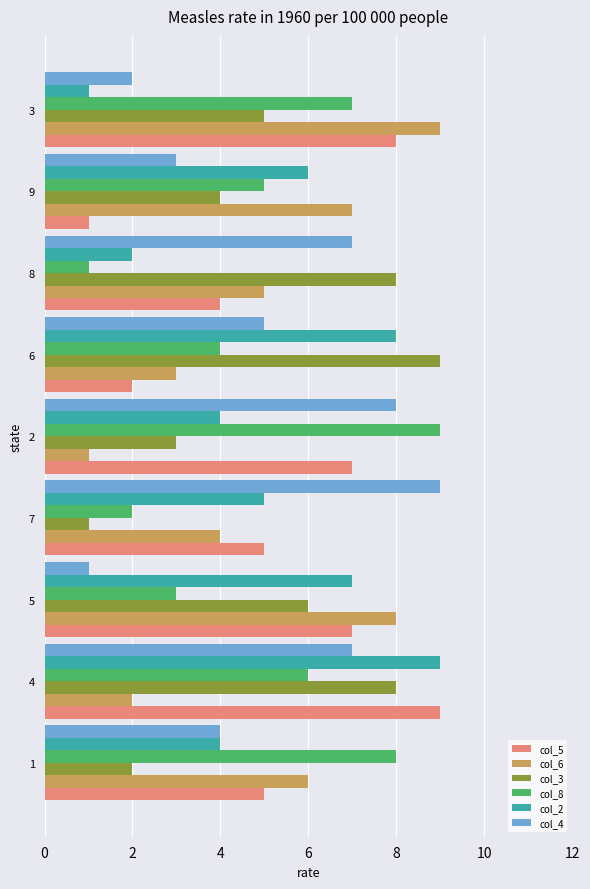

At which category is the sum across all series the highest?

4